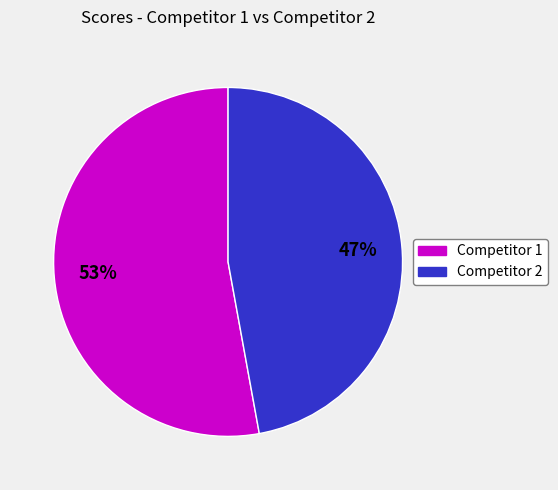

Is Competitor 2 the majority of the pie?

No